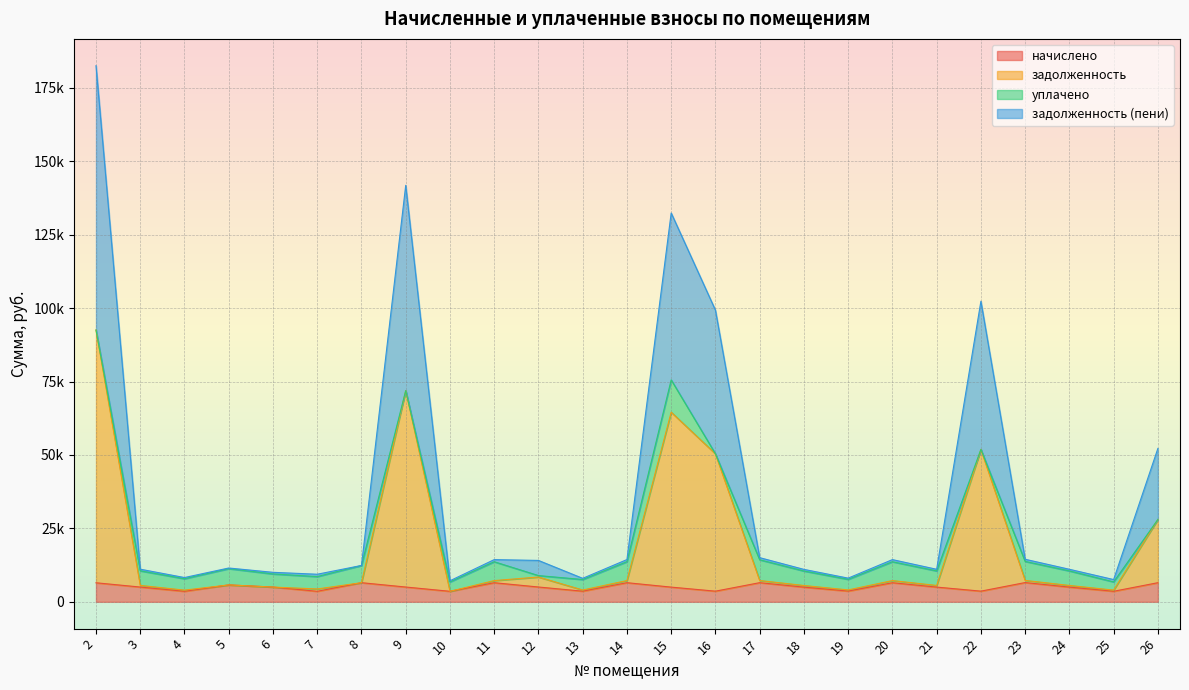

At how many categories does at least one series exceed 145951?

1